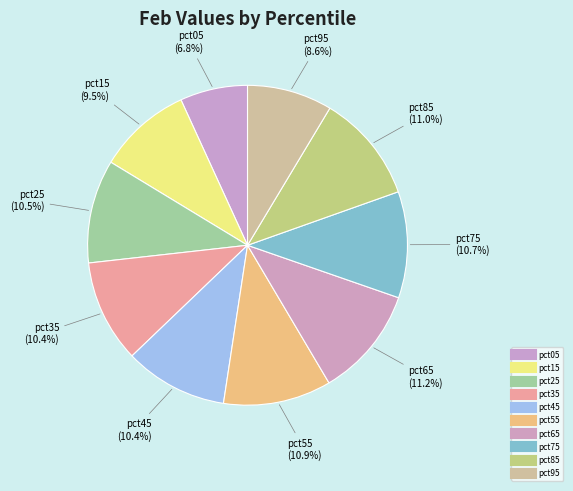

Count the number of slices in the pie.

10